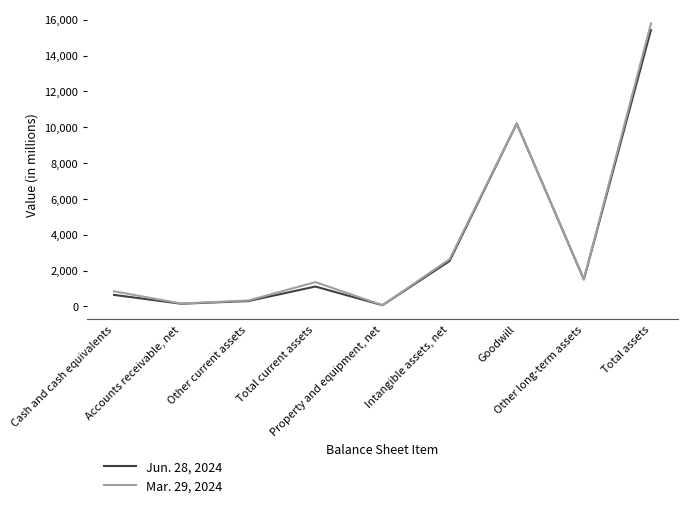

Rank the series by their maximum value, from lowest to highest.

Jun. 28, 2024, Mar. 29, 2024